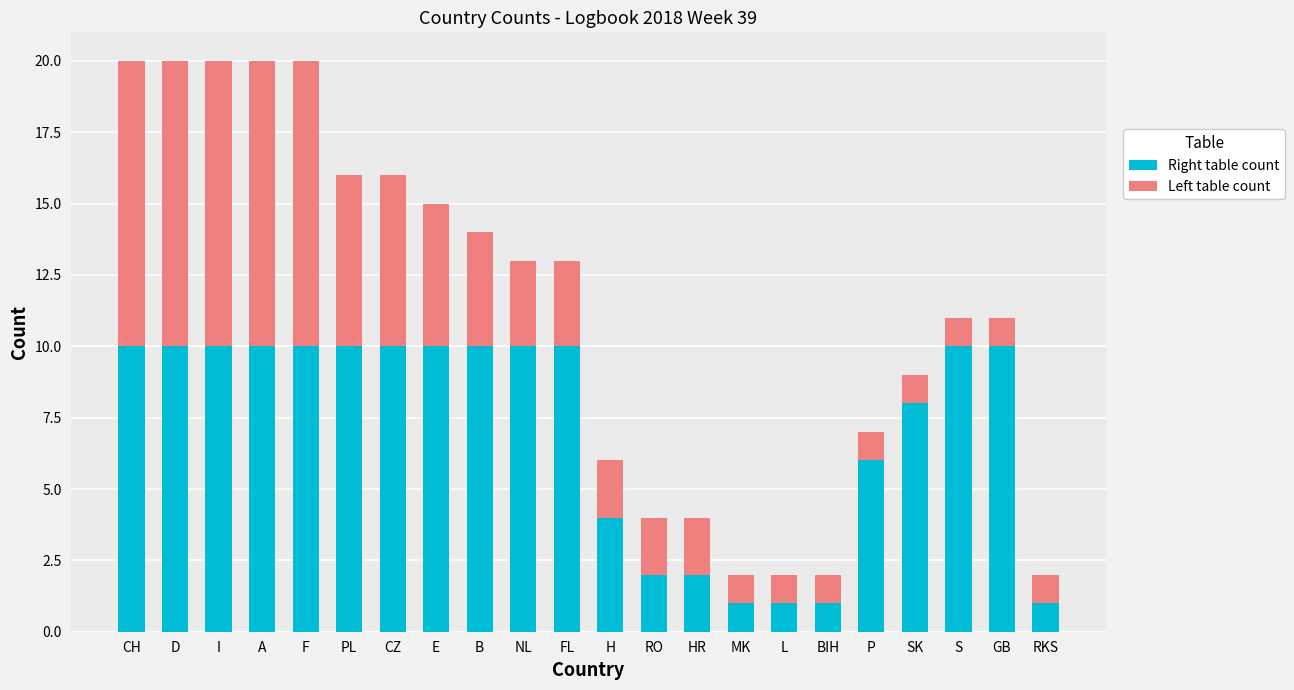

What value does the Right table count series have at A?

10